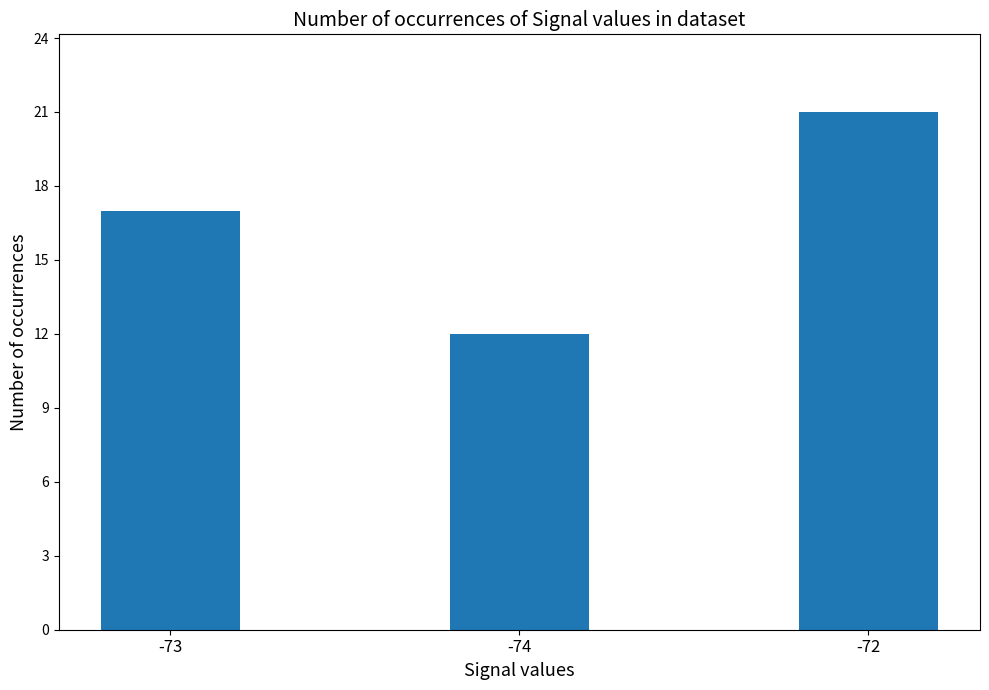

Reading right to left, extract all data points from this chart.

21	12	17